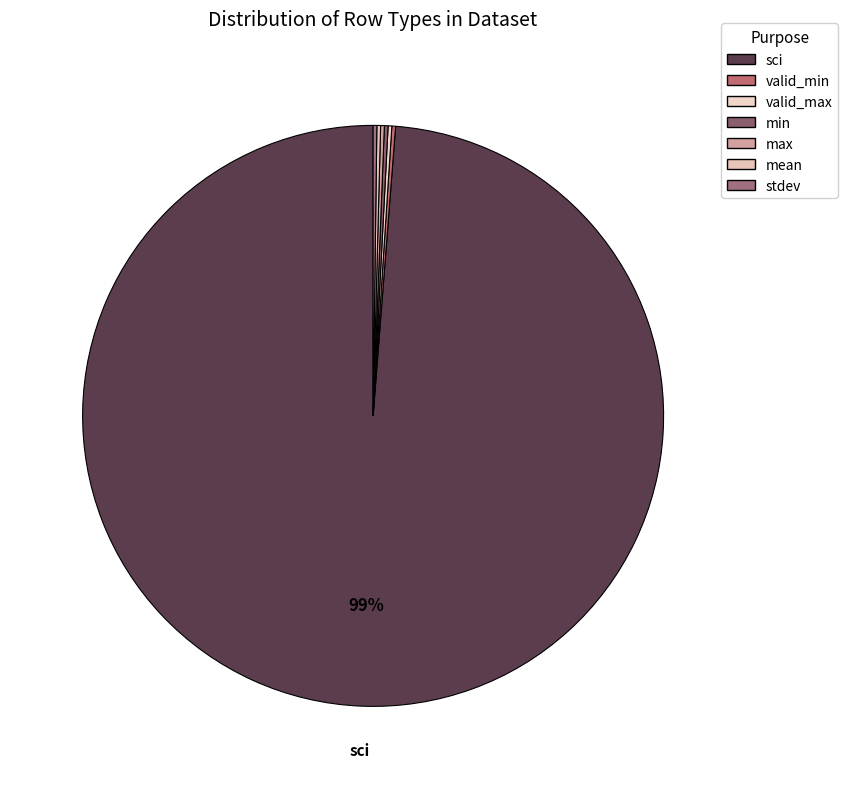

How much of the chart is everything except min?

99.8%